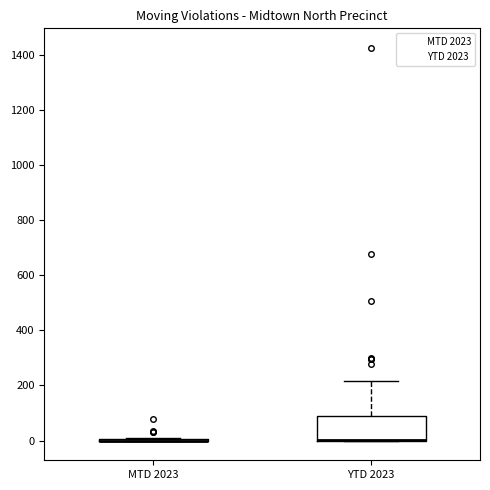

Reading left to right, transcribe this box plot: for each box, give where its median line is, the range the box spans, and where its two whiskers end, as read against the y-axis. The values are not printed on the chart, so give them approximately, as read against the axis.

MTD 2023: box collapsed to a line at 0, whiskers 0 to 20
YTD 2023: median 0 (drawn on the box's lower edge), box 0 to 100, whiskers 0 to 220